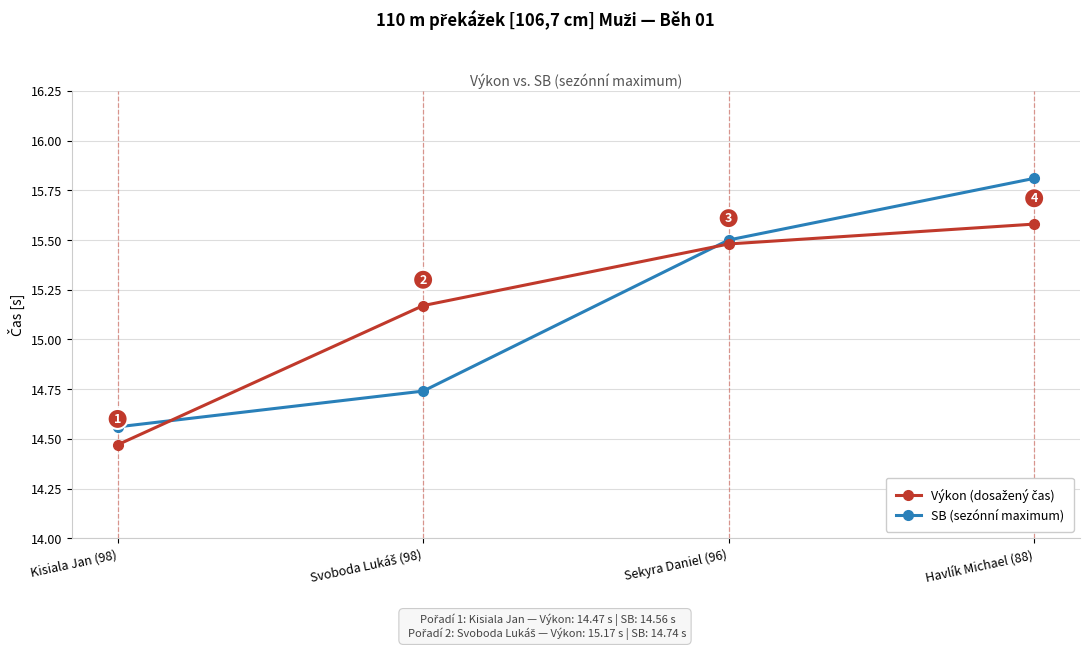

True or false: SB (sezónní maximum) has a value of 8.0 at Sekyra Daniel (96).

False